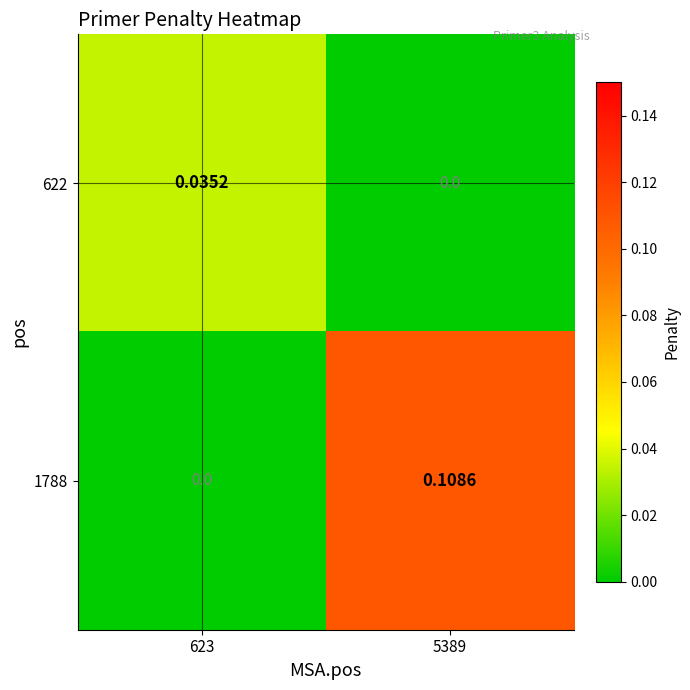

Is the value of 1788 at 623 greater than the value of 622 at 623?

No